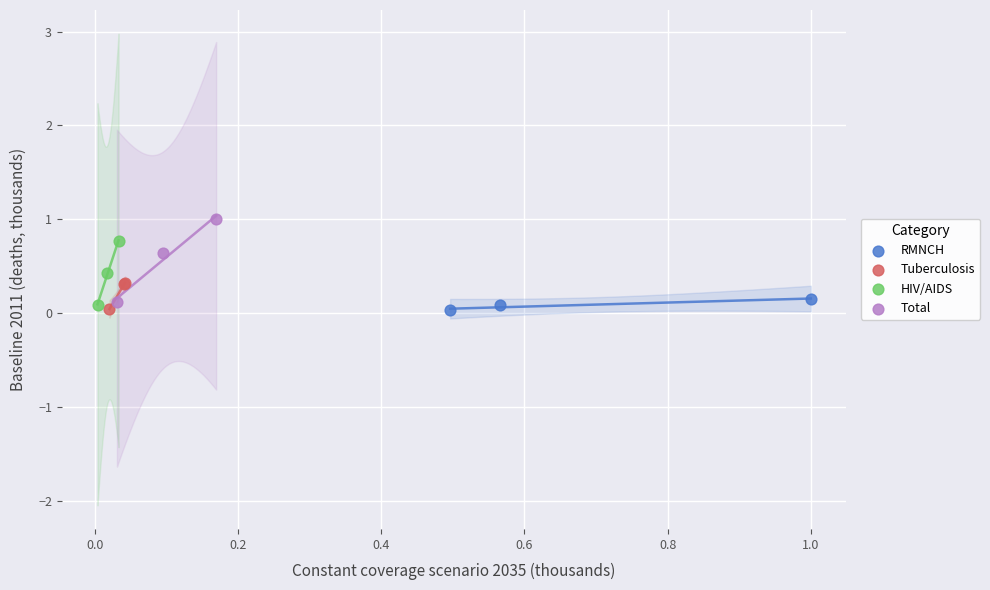

Which series contains the highest Y value?

Total